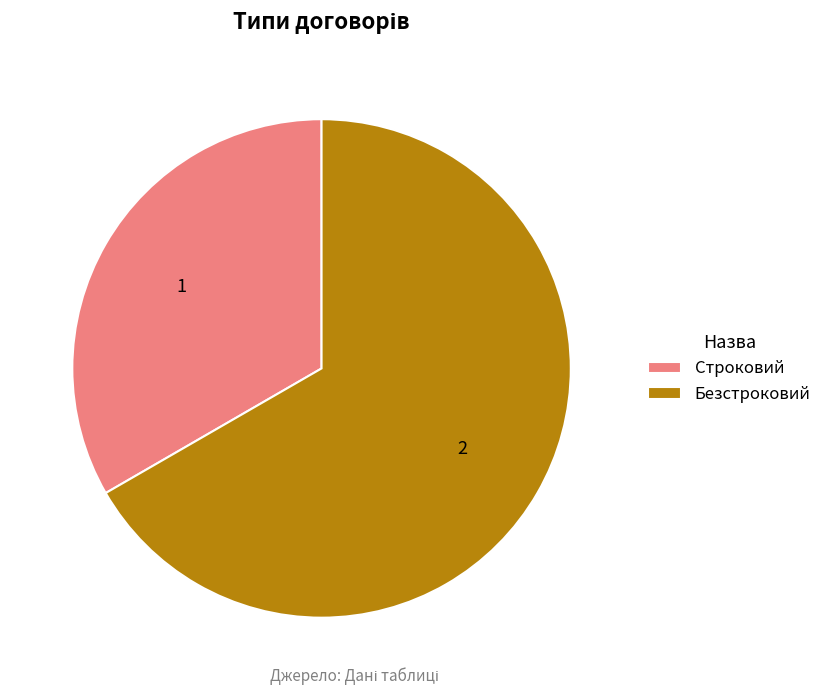

Between Строковий and Безстроковий, which is larger?

Безстроковий